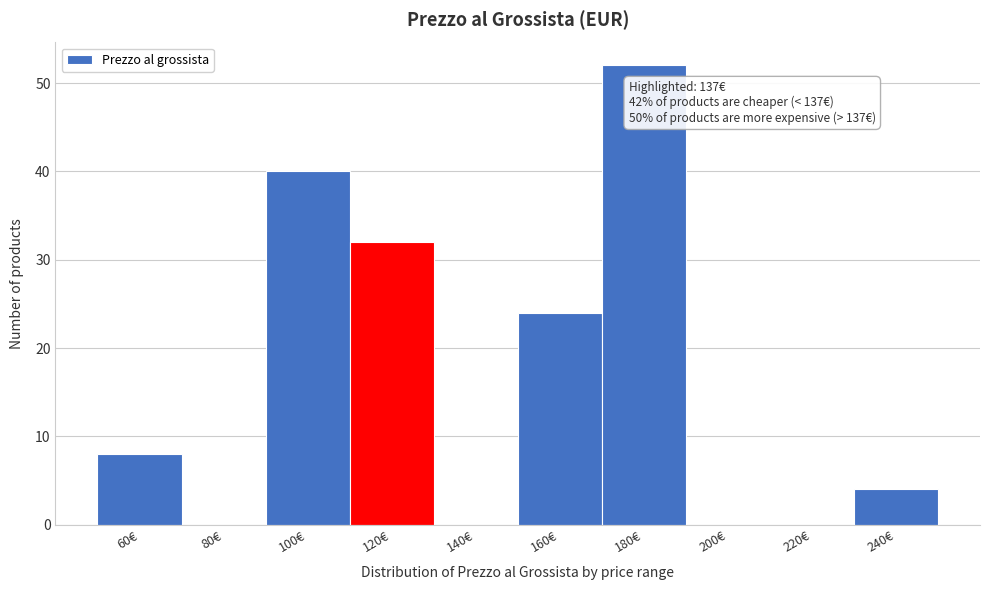

Reading right to left, list all the values displayed in this chart.

240€=4	220€=0	200€=0	180€=52	160€=24	140€=0	120€=32	100€=40	80€=0	60€=8